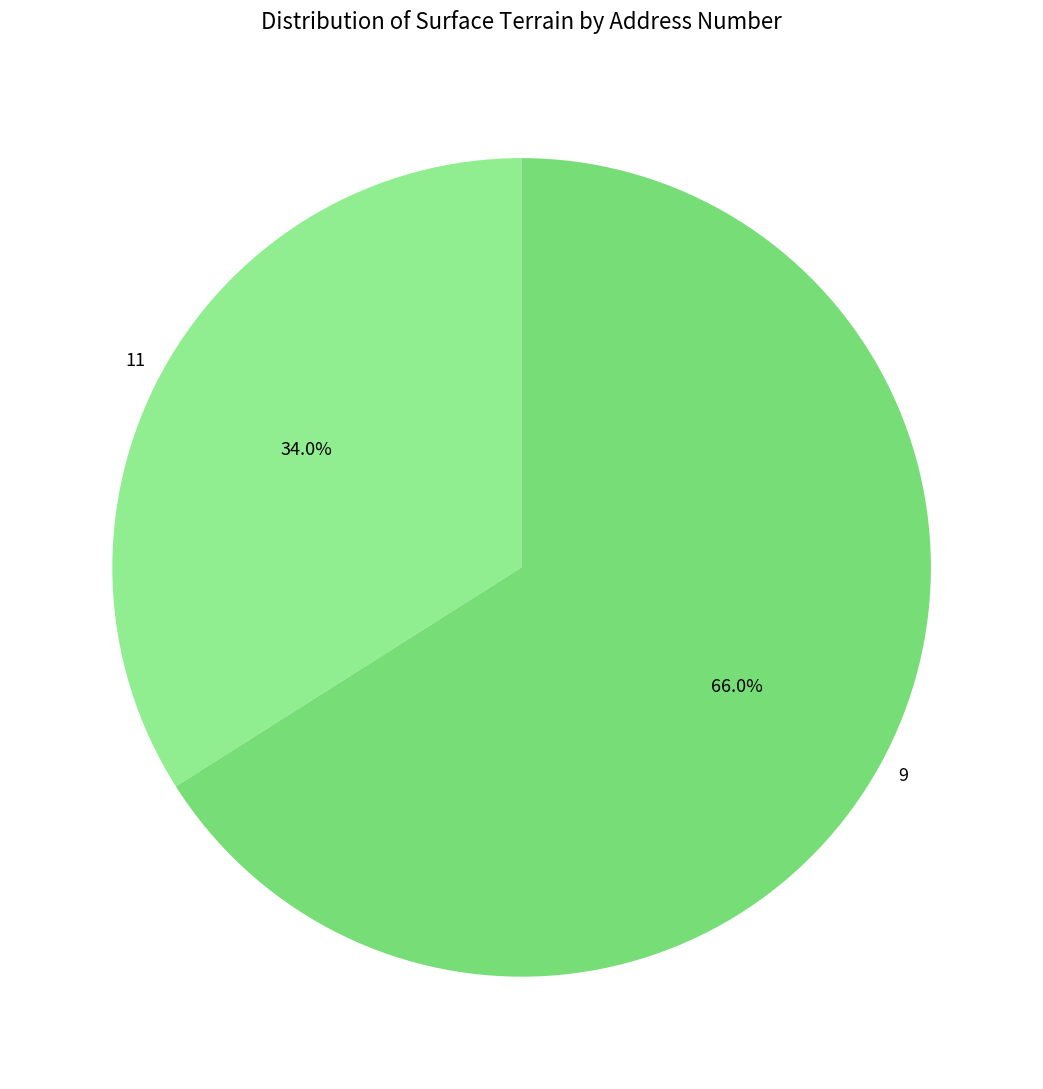

To the nearest percent, what is the difference between the largest and smallest slice percentages?

32%